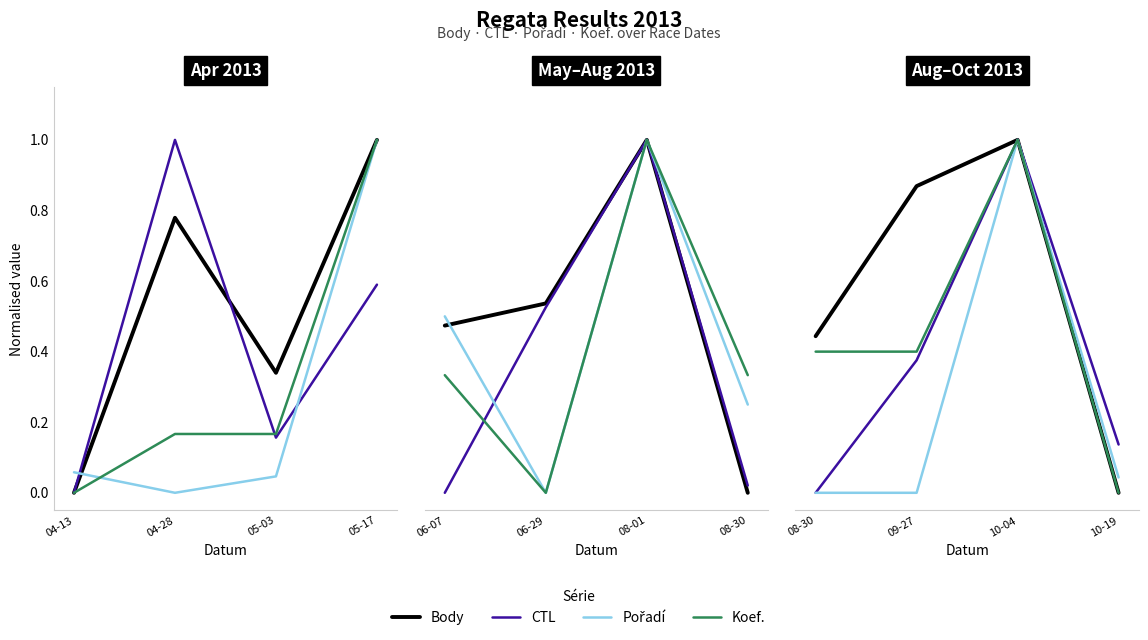

What is the greatest value displayed?

1.0